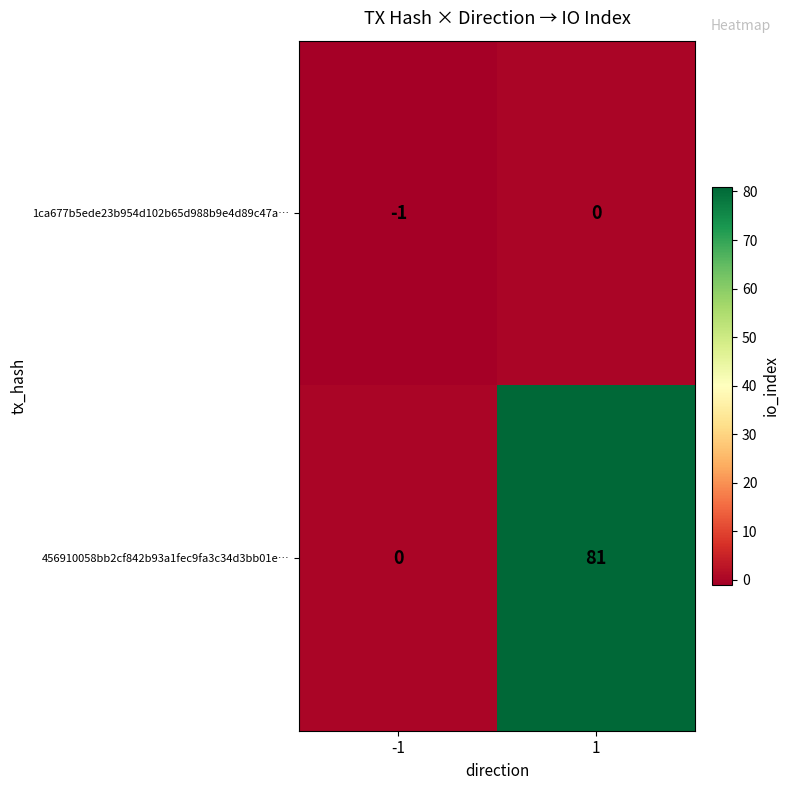

List the series in order of their overall mean, highest first.

456910058bb2cf842b93a1fec9fa3c34d3bb01e…, 1ca677b5ede23b954d102b65d988b9e4d89c47a…